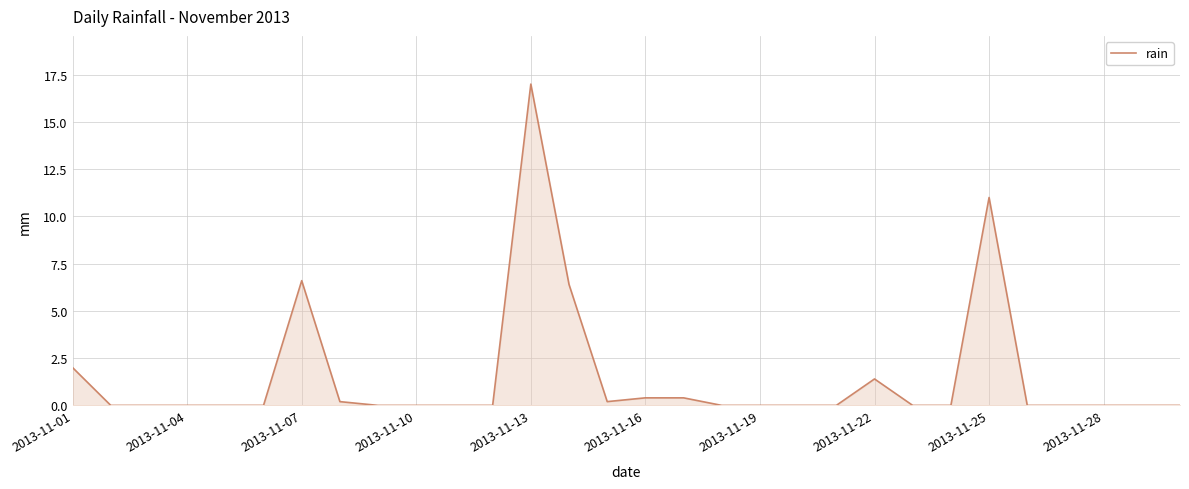

What is the maximum value shown in the chart?

17.0